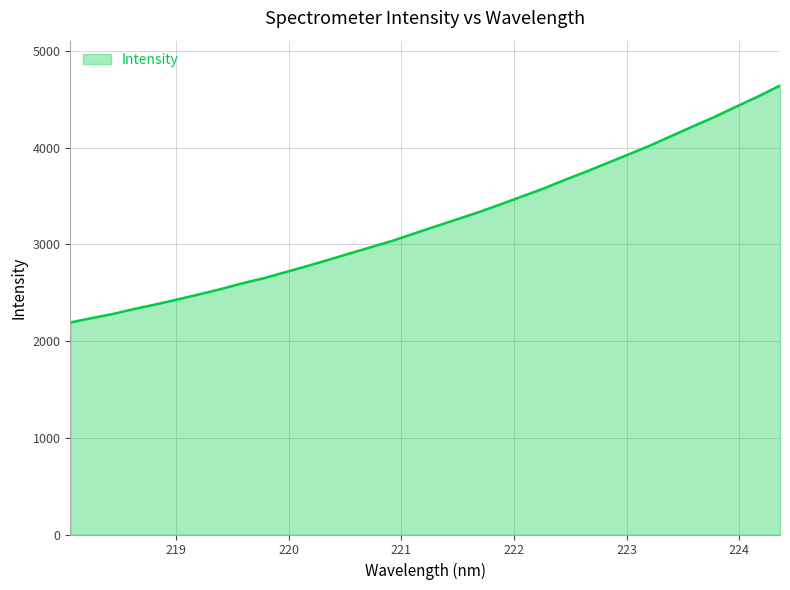

What is the smallest value displayed?

2192.3